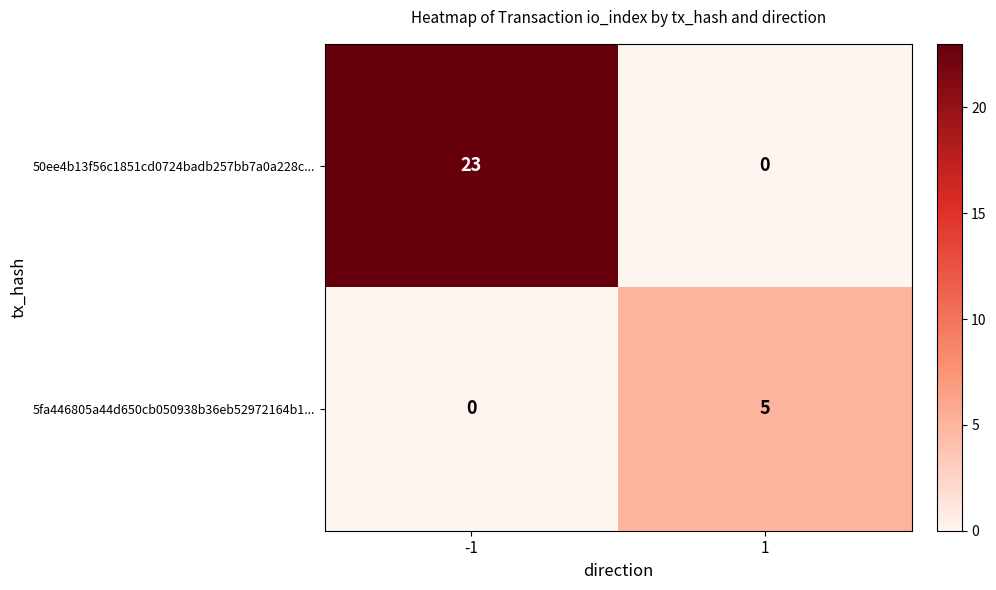

Reading left to right, list all the values displayed in this chart.

50ee4b13f56c1851cd0724badb257bb7a0a228c...: -1=23	1=0
5fa446805a44d650cb050938b36eb52972164b1...: -1=0	1=5